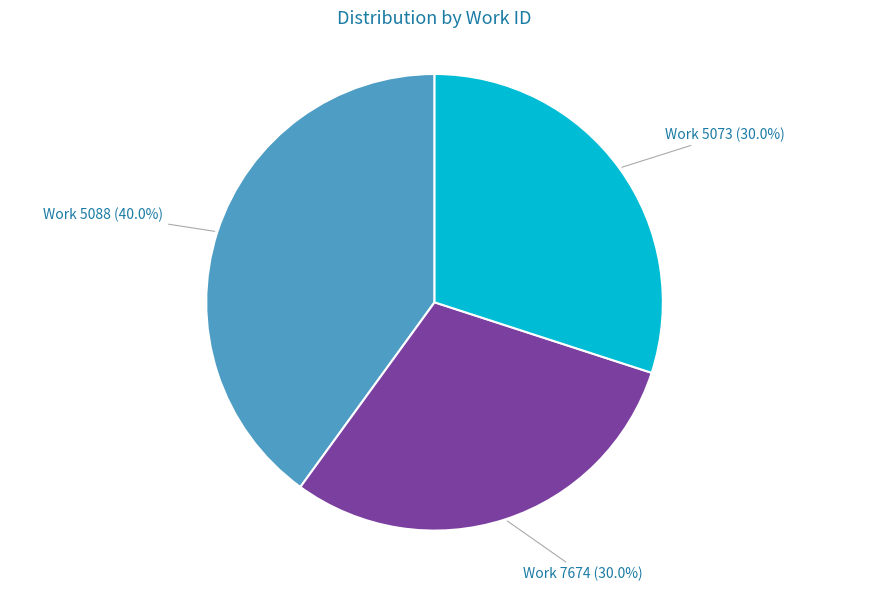

What percentage is NOT represented by Work 7674 (30.0%)?

70.0%